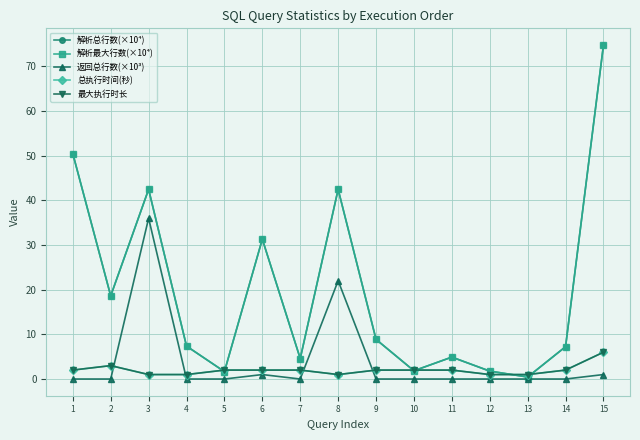

Which has a higher value, 4 or 15?

15